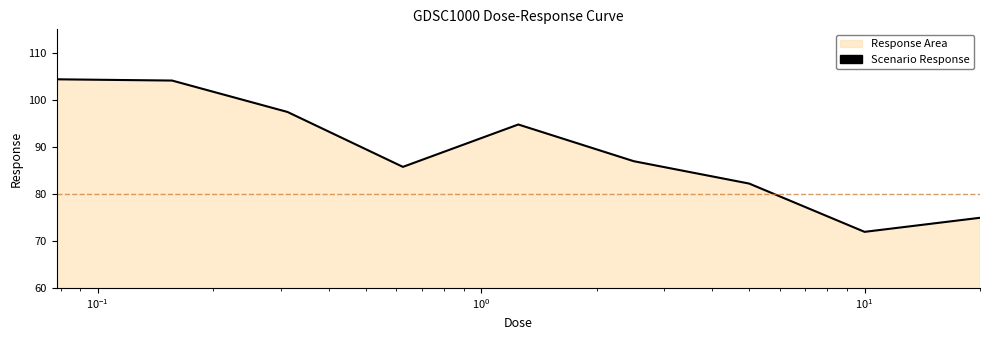

What is the difference between the maximum and minimum values?

32.4